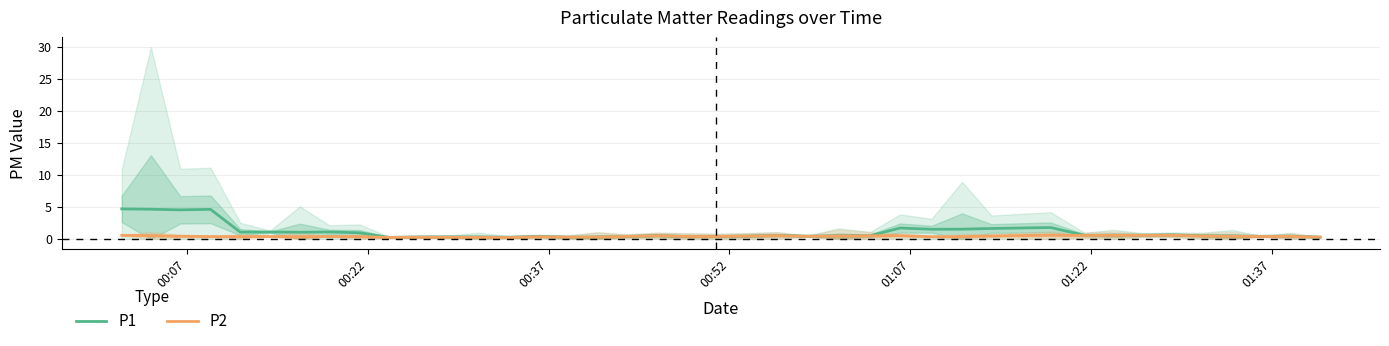

True or false: P2 and P1 cross at least once.

False